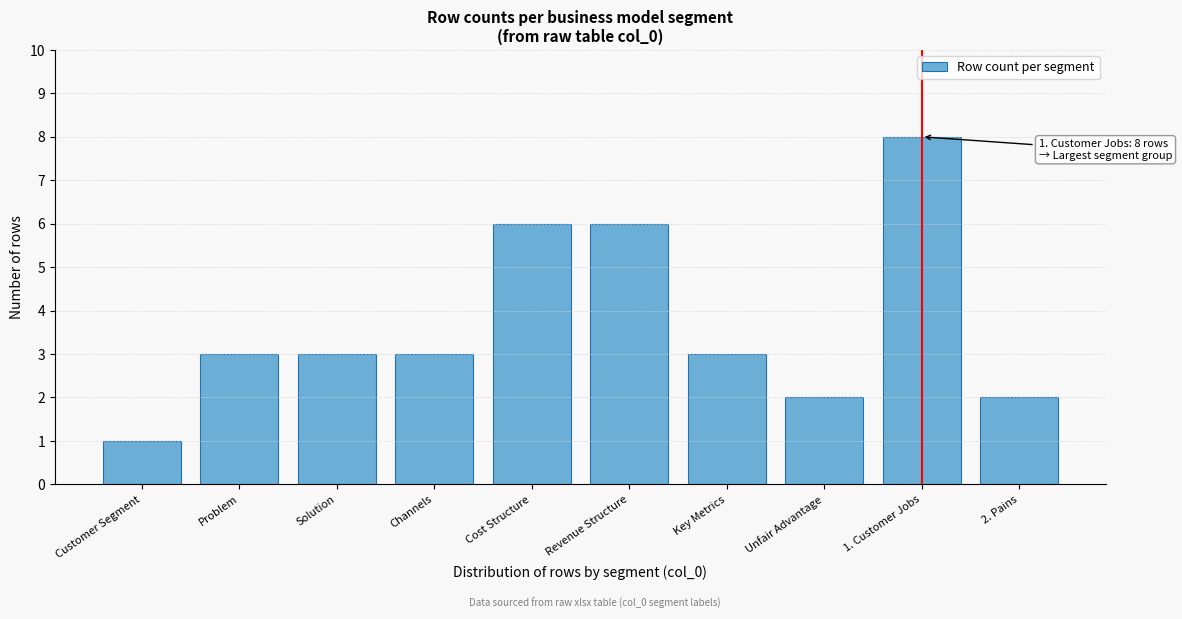

Reading left to right, what are all the values shown in this chart?

1	3	3	3	6	6	3	2	8	2